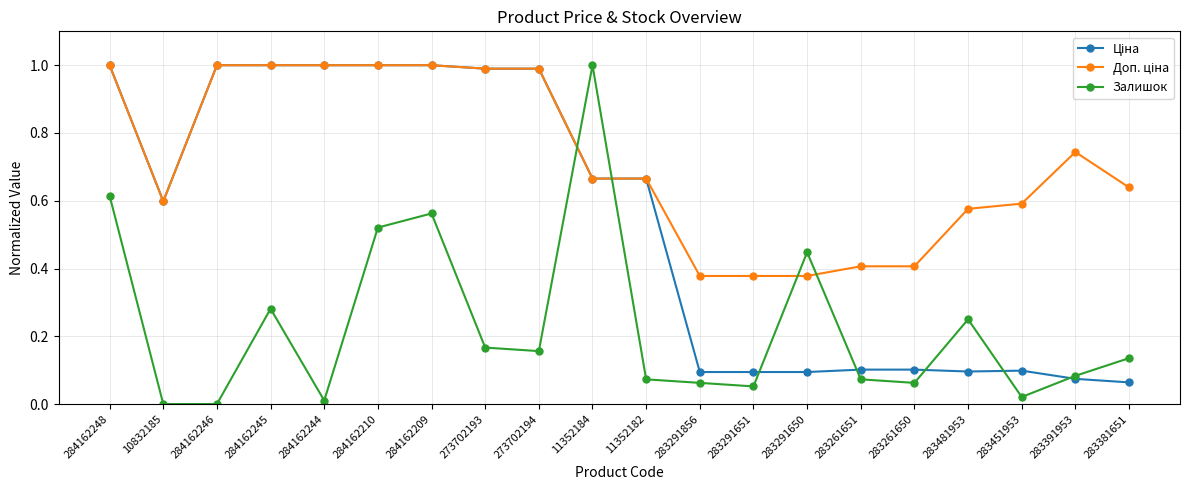

What is the difference between the highest and lowest values at 273702193?

0.8